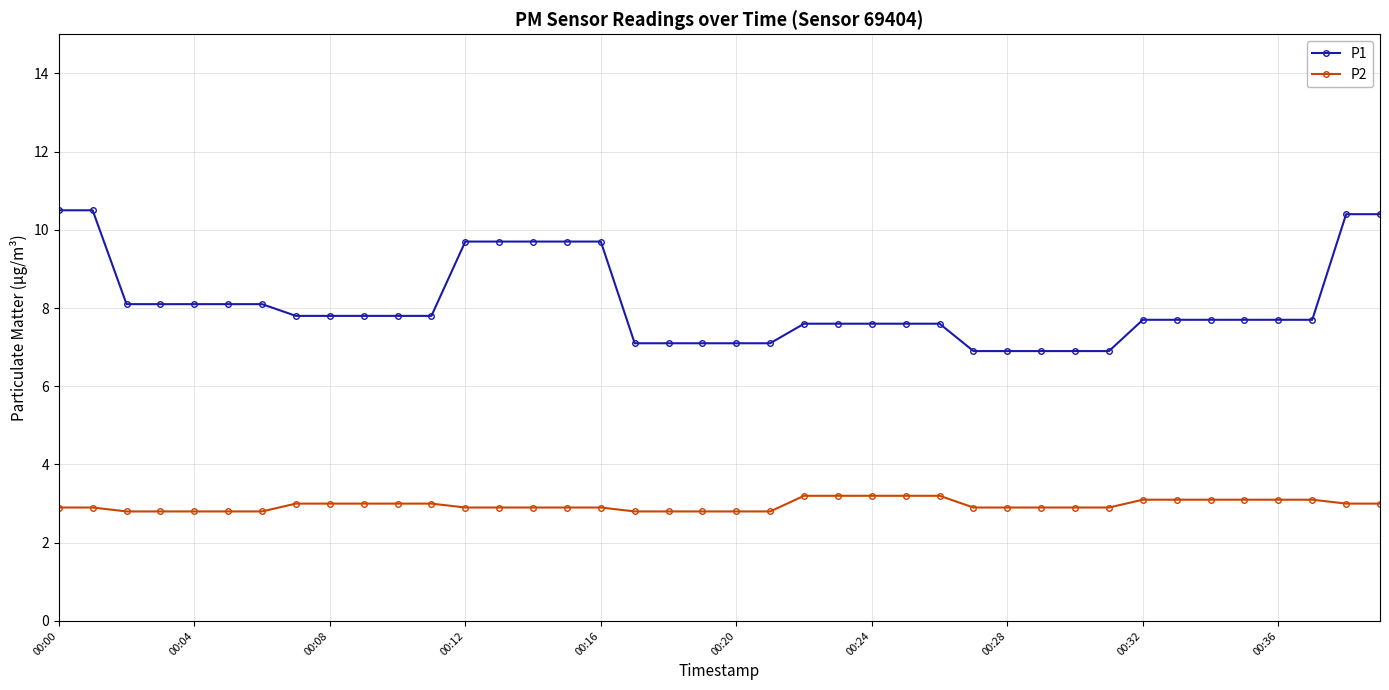

Which series has the largest total across all categories?

P1